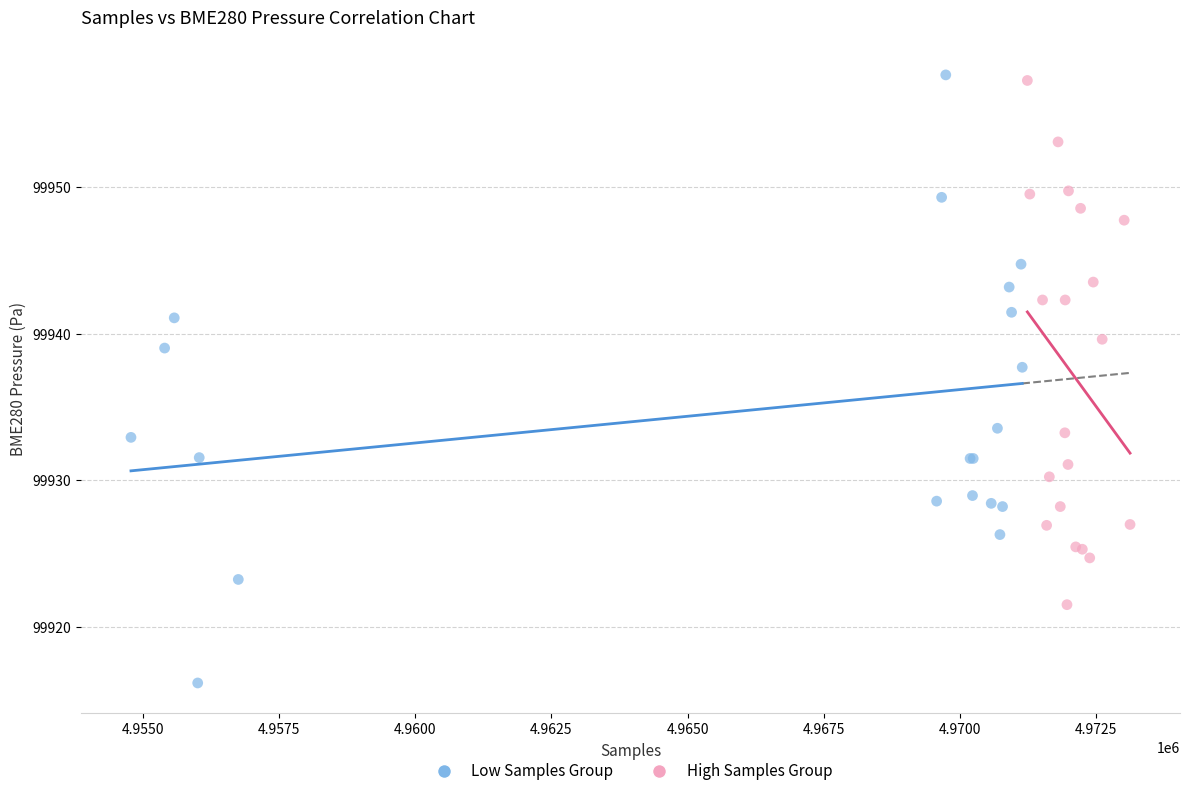

Which series reaches the maximum Y coordinate?

Low Samples Group